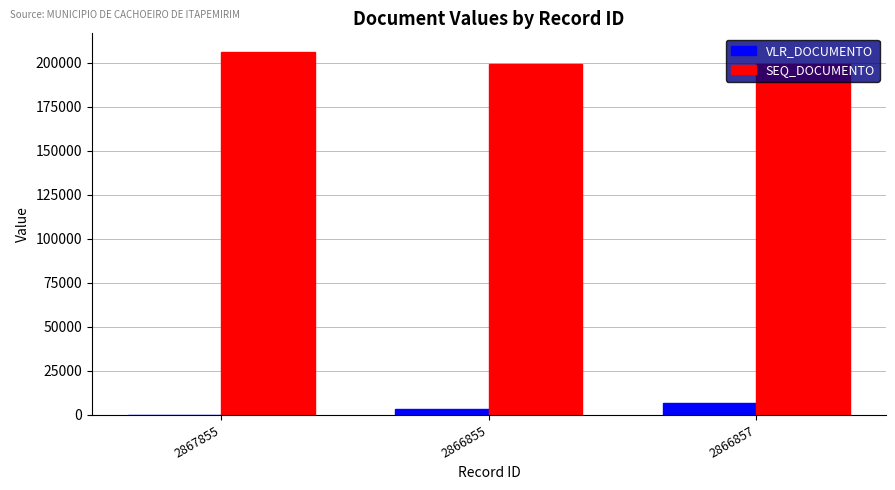

Which series has the largest total across all categories?

SEQ_DOCUMENTO